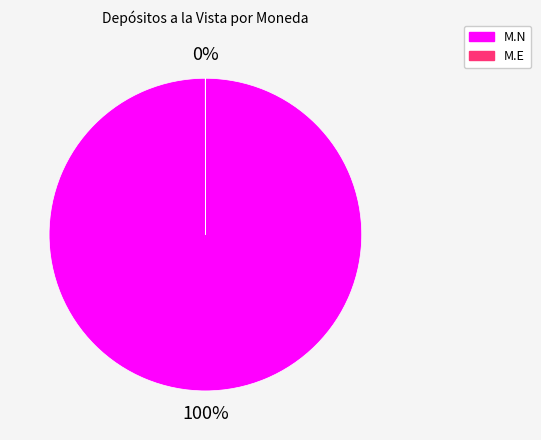

Does any single category account for the majority?

Yes